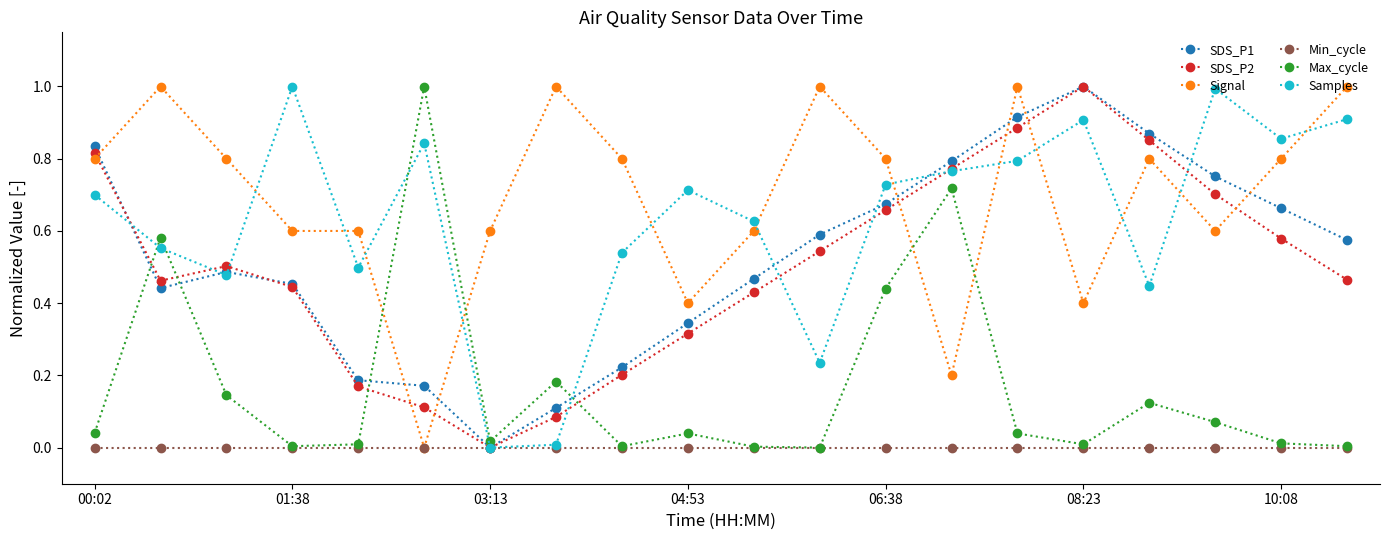

How many values in Samples are above zero?

19